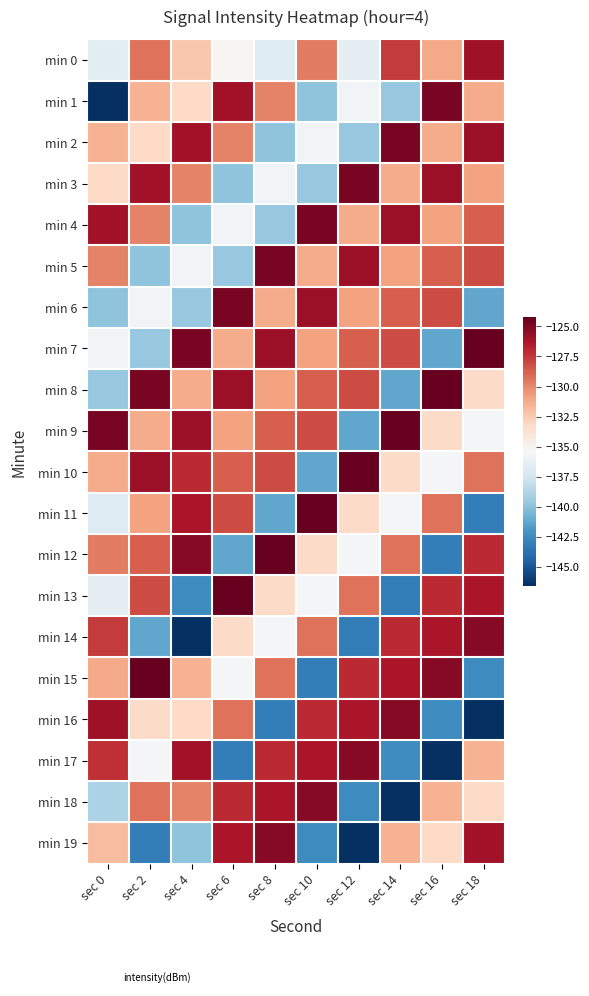

What is the smallest value displayed?

-146.6